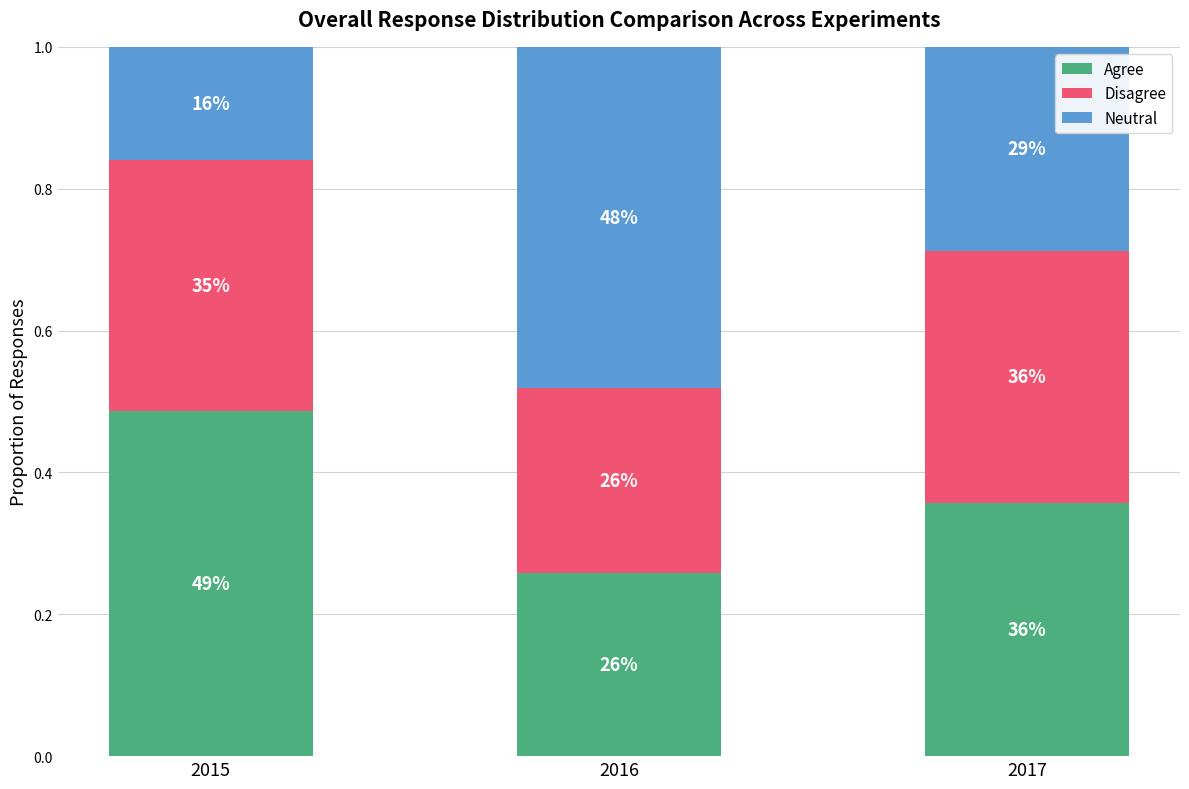

What are all the series names shown in the legend?

Agree, Disagree, Neutral